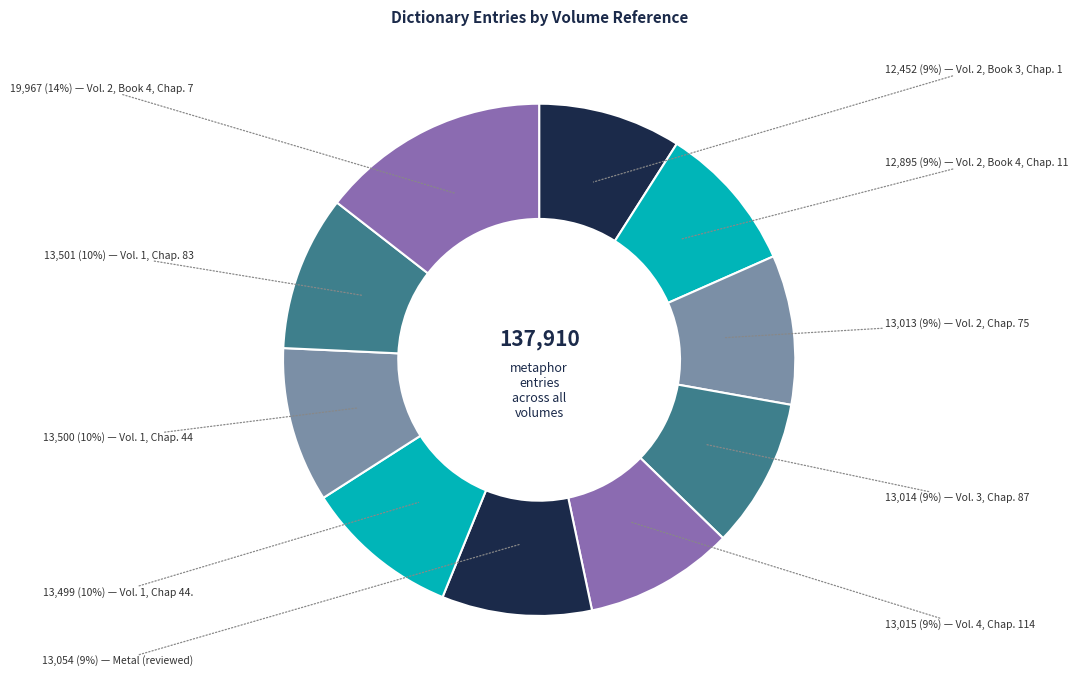

How many slices are in this pie chart?

10